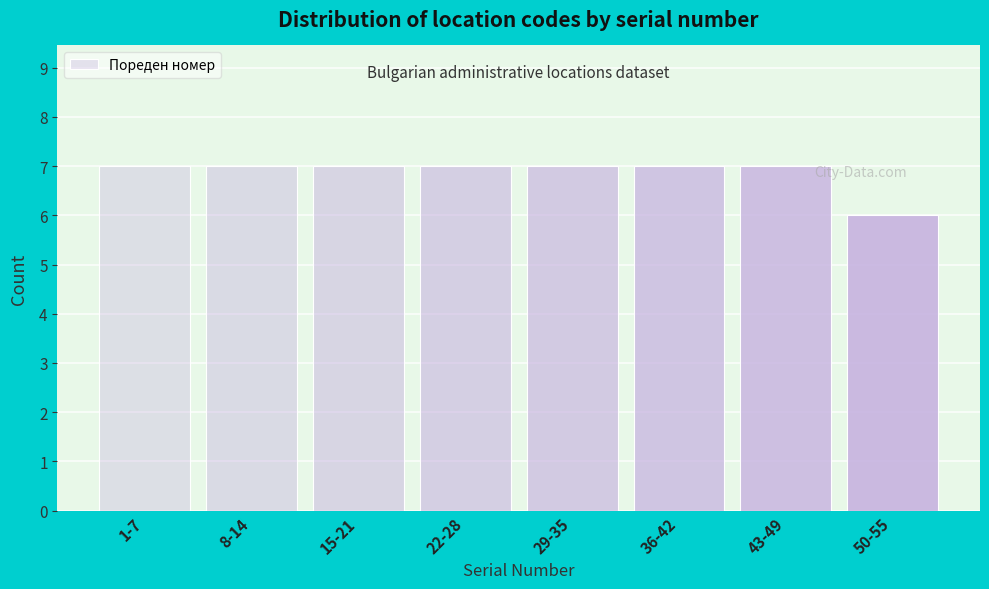

Reading left to right, extract all data points from this chart.

1-7=7	8-14=7	15-21=7	22-28=7	29-35=7	36-42=7	43-49=7	50-55=6